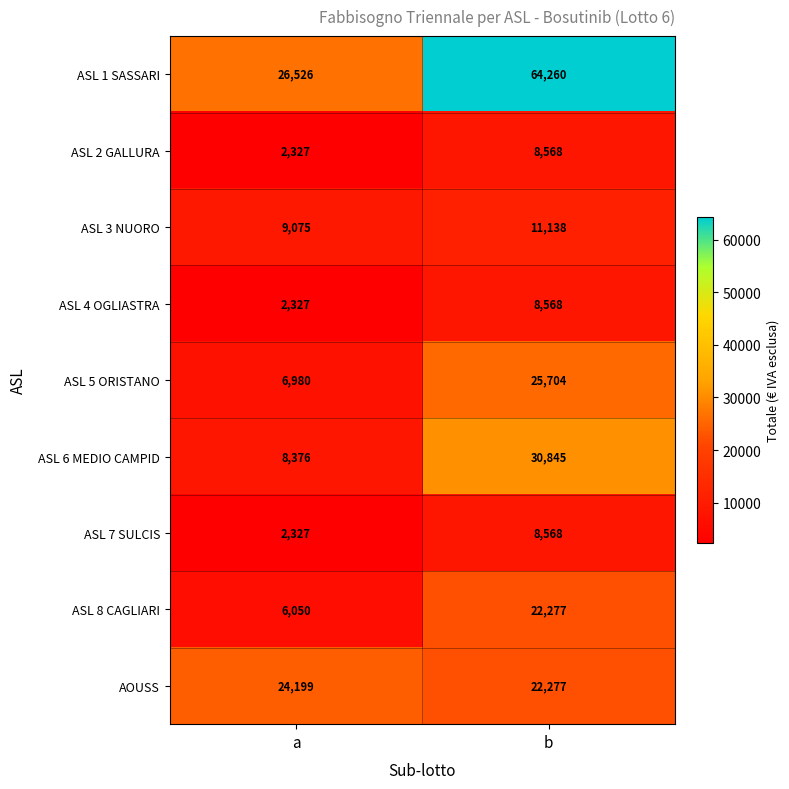

What is the total value across all series at a?

88187